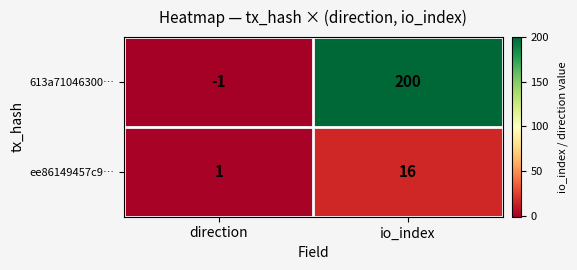

What is the difference between the highest and lowest values at io_index?

184